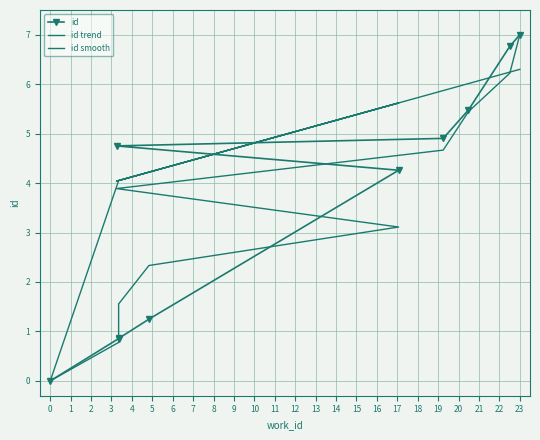

Reading left to right, transcribe all the data shown in this chart.

id: 0.0	0.9	0.9	1.2	4.3	4.8	4.9	5.5	6.8	7.0
id trend: 0.0	0.8	1.6	2.3	3.1	3.9	4.7	5.4	6.2	7.0
id smooth: 0.0	4.1	4.1	4.2	5.6	4.0	5.9	6.0	6.2	6.3